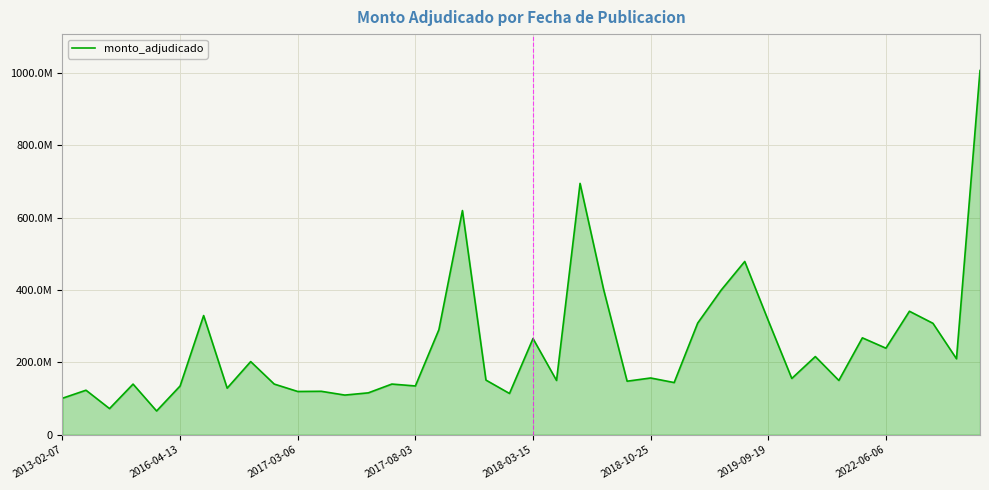

Does the chart have visible grid lines?

Yes